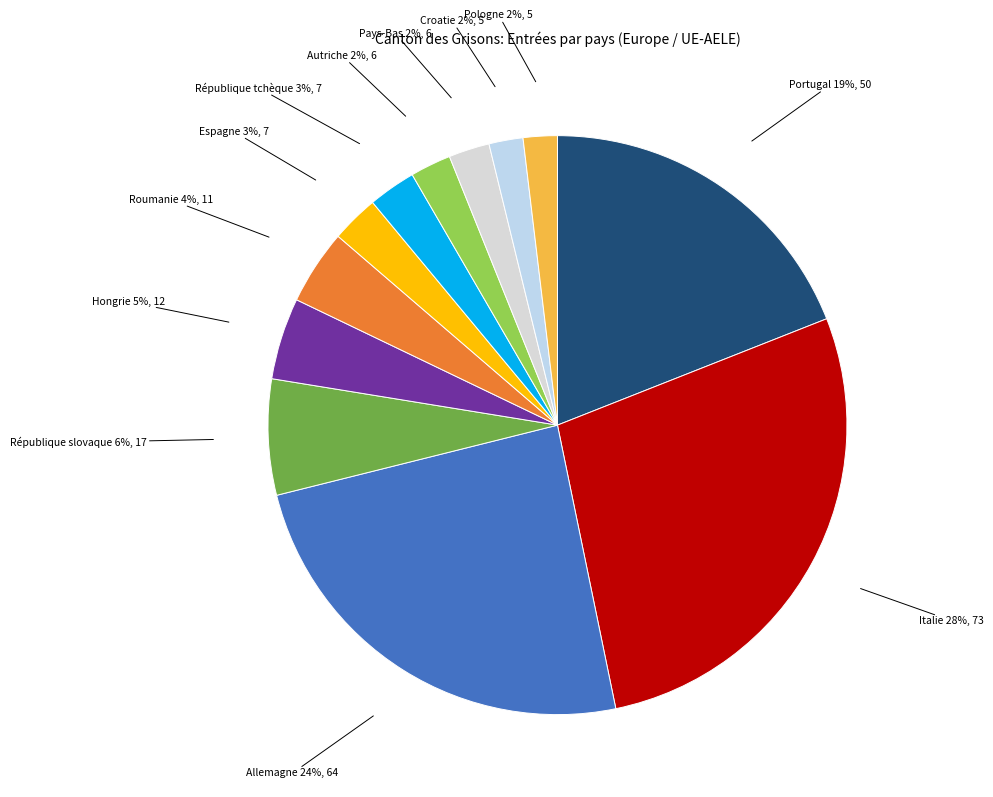

To the nearest percent, what percentage of the pie is Roumanie?

4%